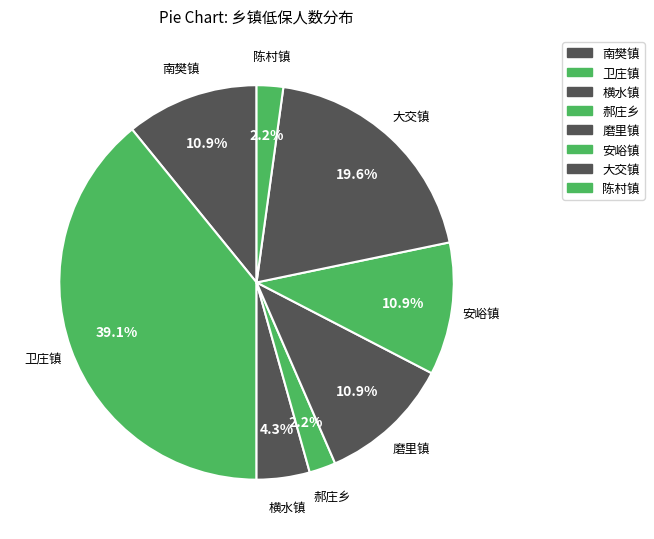

What is the ratio of the value at 安峪镇 to the value at 横水镇?

2.5